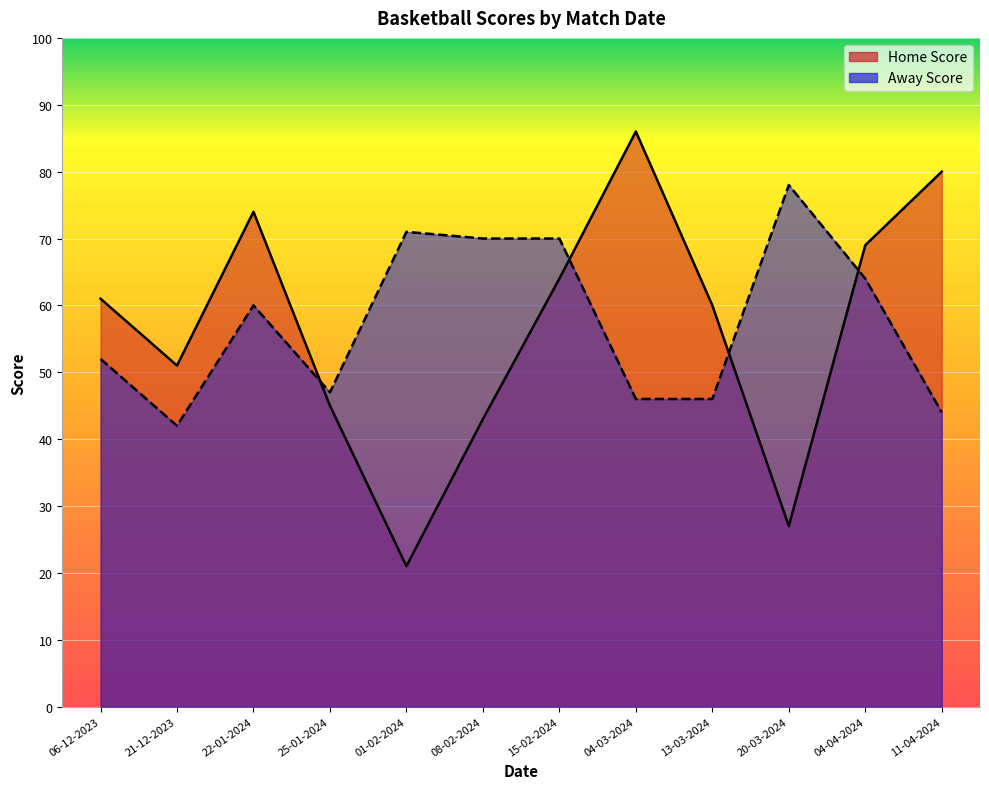

Which series changed the most between 01-02-2024 and 13-03-2024?

Home Score